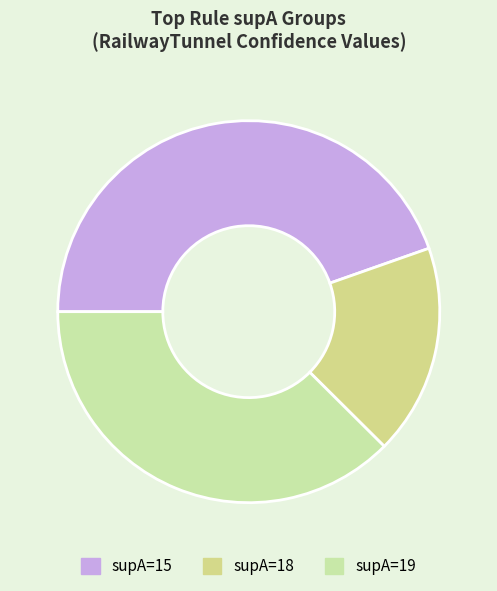

Does any single category account for the majority?

No